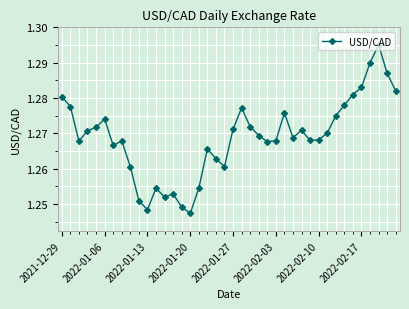

Count the values in the range 1 to 2.

40